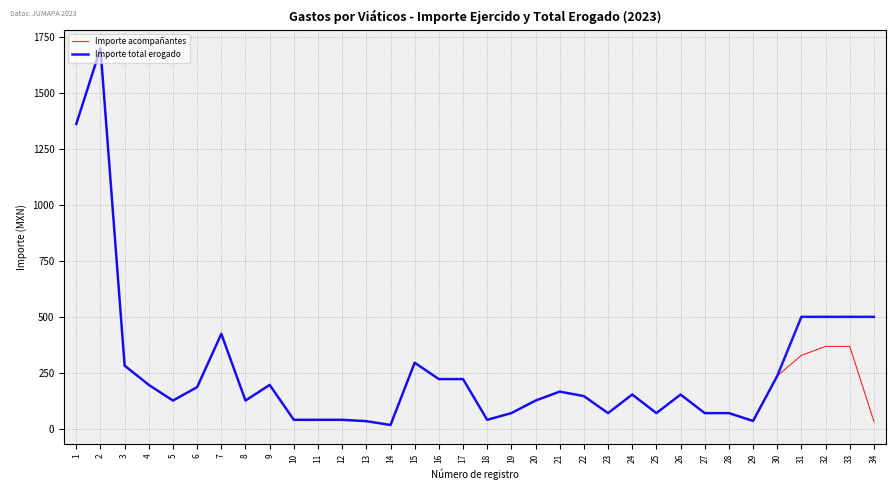

Does the chart have visible grid lines?

Yes